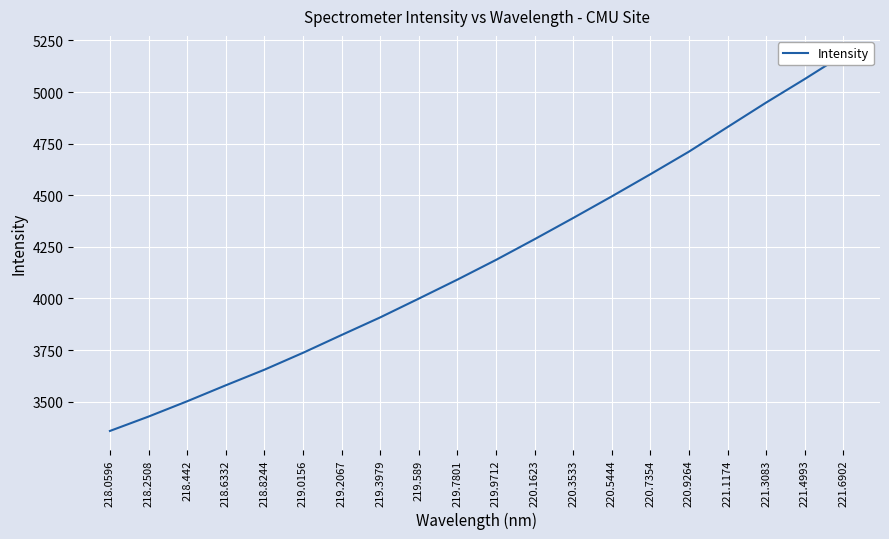

Reading left to right, transcribe all the data shown in this chart.

3357.9	3427.6	3501.7	3579.0	3654.5	3736.4	3822.7	3907.9	3998.9	4091.0	4186.5	4286.7	4389.5	4494.2	4601.5	4711.1	4830.1	4948.8	5062.9	5180.8